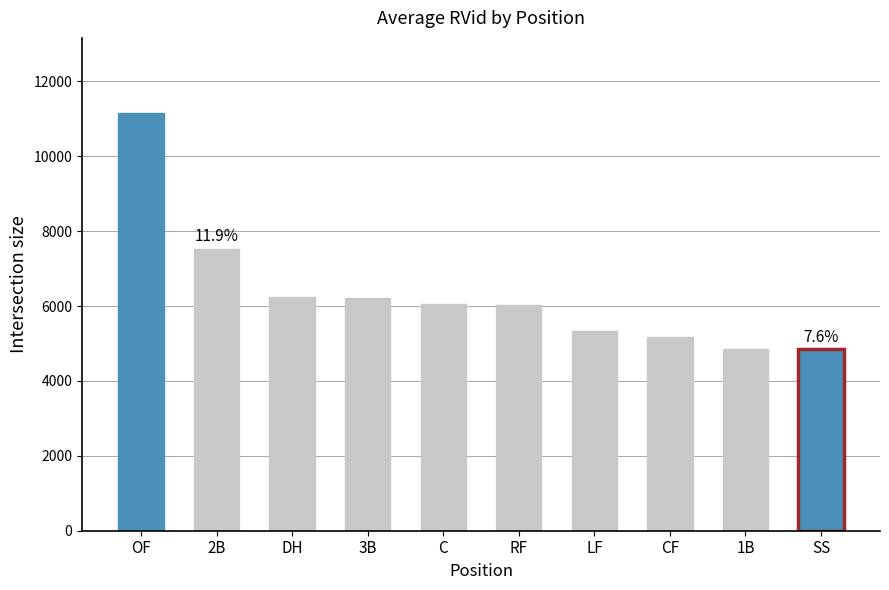

What is the sum of the values at OF and DH?

17395